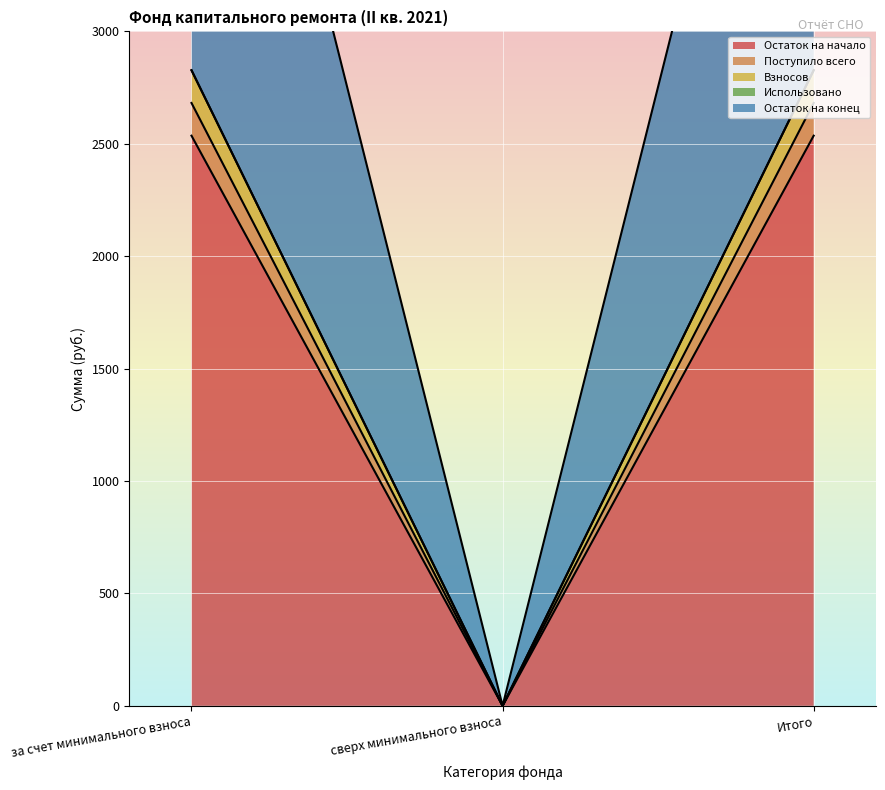

What is the spread (max minus min) of values at Итого?

291.2